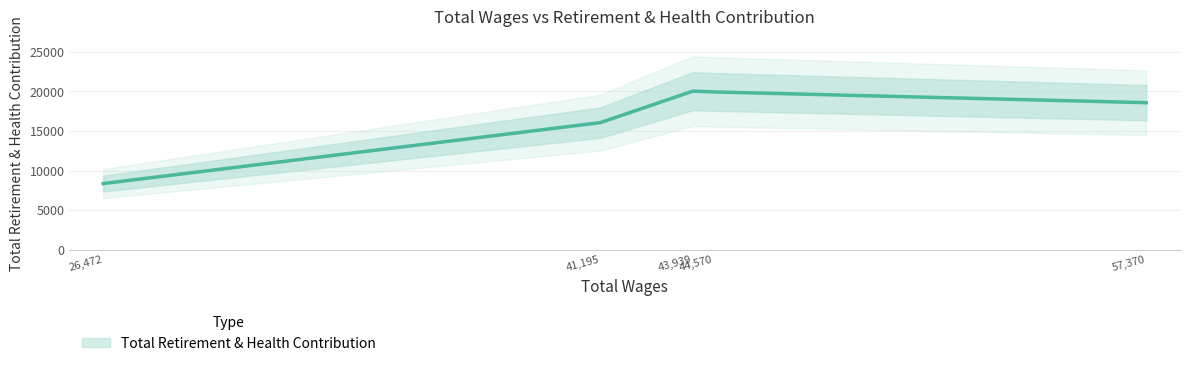

What value does the data have at 43939.0?

20678